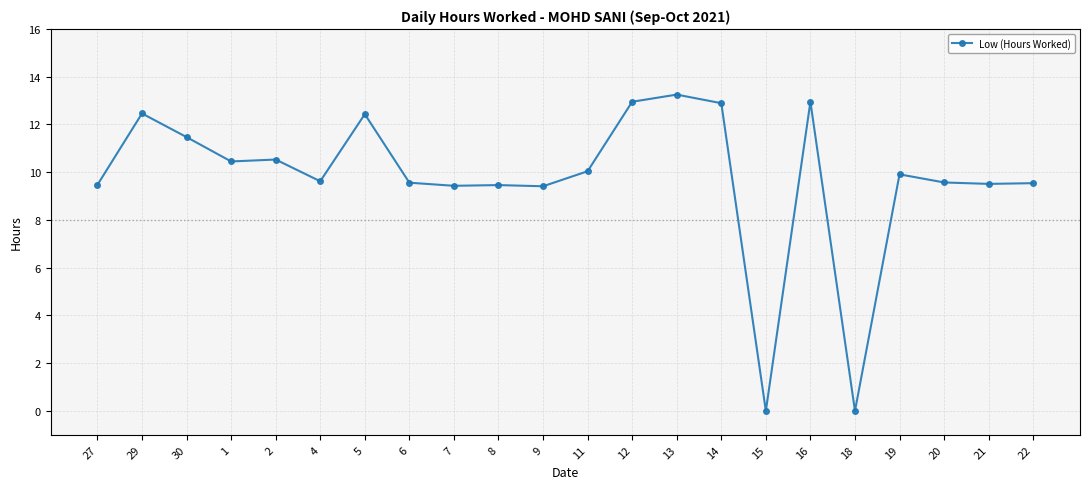

Is it true that the value at 22 is 4.7?

False